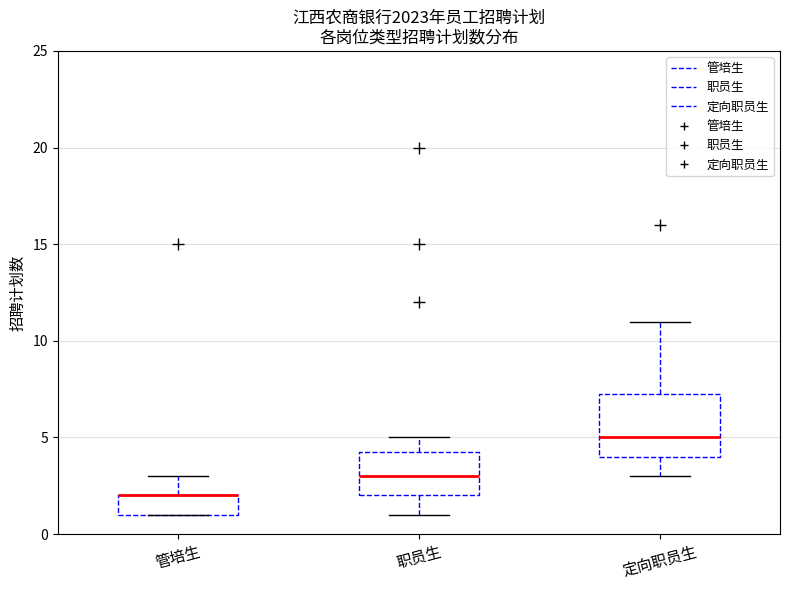

Reading left to right, read every box against the y-axis: the position of its median line, the range the box covers, and the ends of its whiskers. The values are not printed on the chart, so give them approximately, as read against the axis.

管培生: median 2.0 (drawn on the box's upper edge), box 1.0 to 2.0, whiskers 1.0 to 3.0
职员生: median 3.0, box 2.0 to 4.5, whiskers 1.0 to 5.0
定向职员生: median 5.0, box 4.0 to 7.5, whiskers 3.0 to 11.0